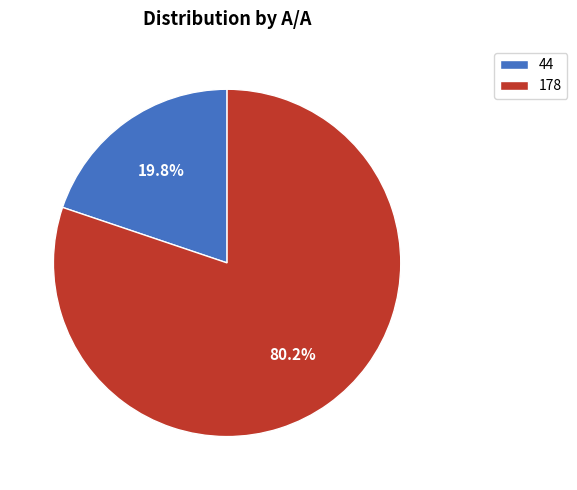

Which category accounts for the majority?

178